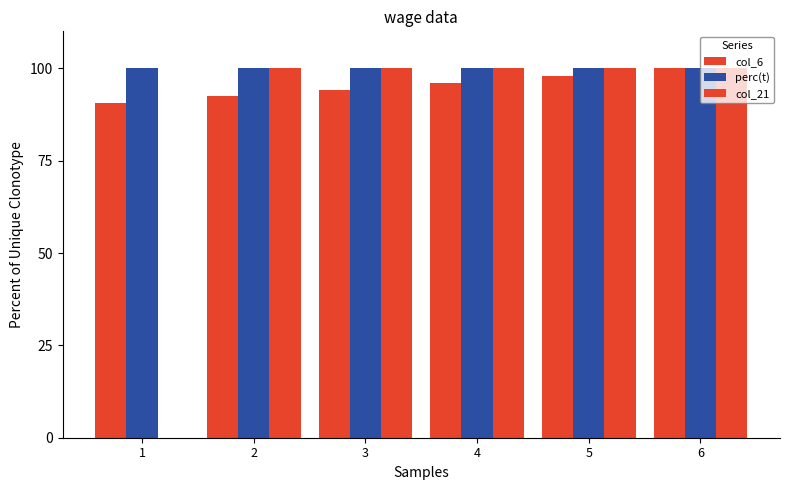

How many values in col_21 are above zero?

5